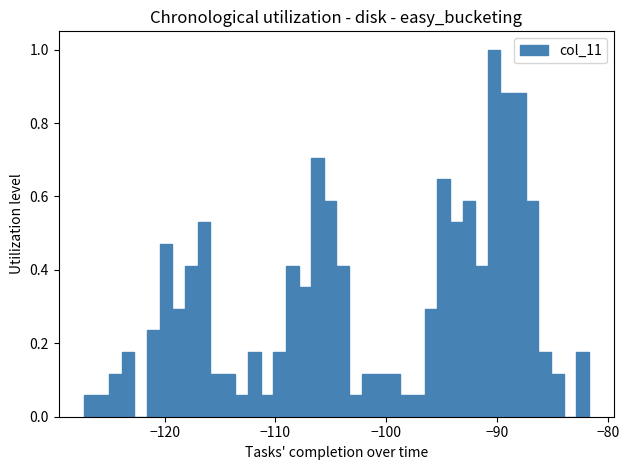

Around what value on the x-axis is the tallest bar? Give the approximate position of its centre, as read against the axis.

-90